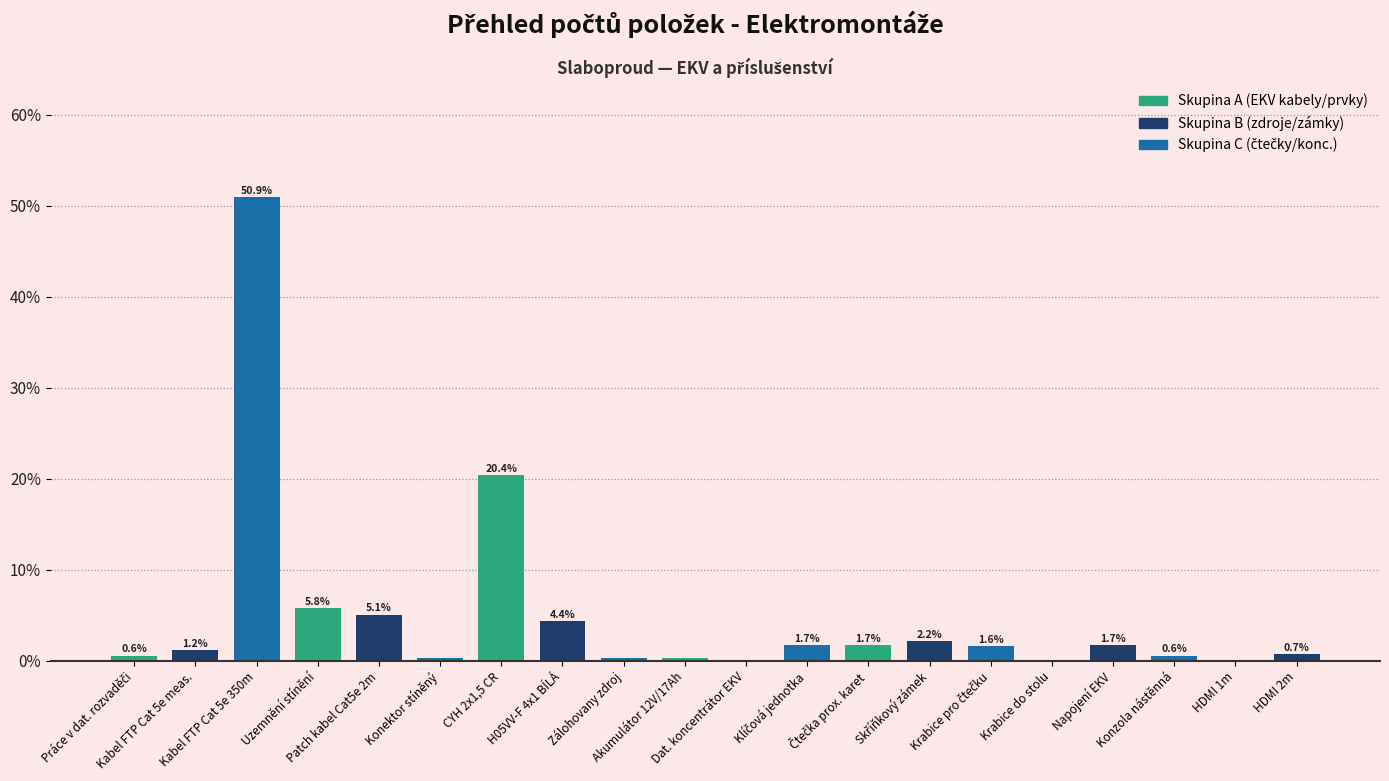

How many series are shown in this chart?

1